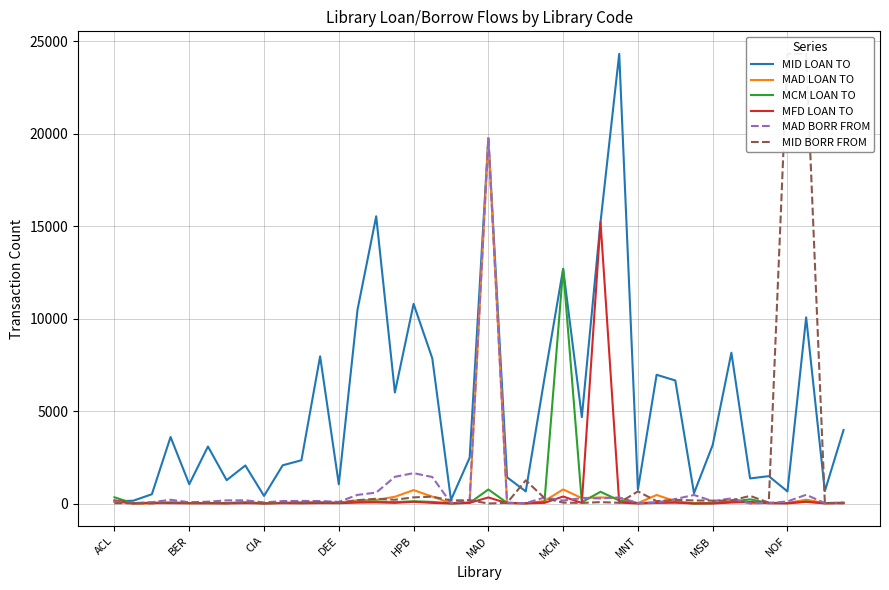

List the series in order of their peak value, highest first.

MID LOAN TO, MID BORR FROM, MAD LOAN TO, MAD BORR FROM, MFD LOAN TO, MCM LOAN TO